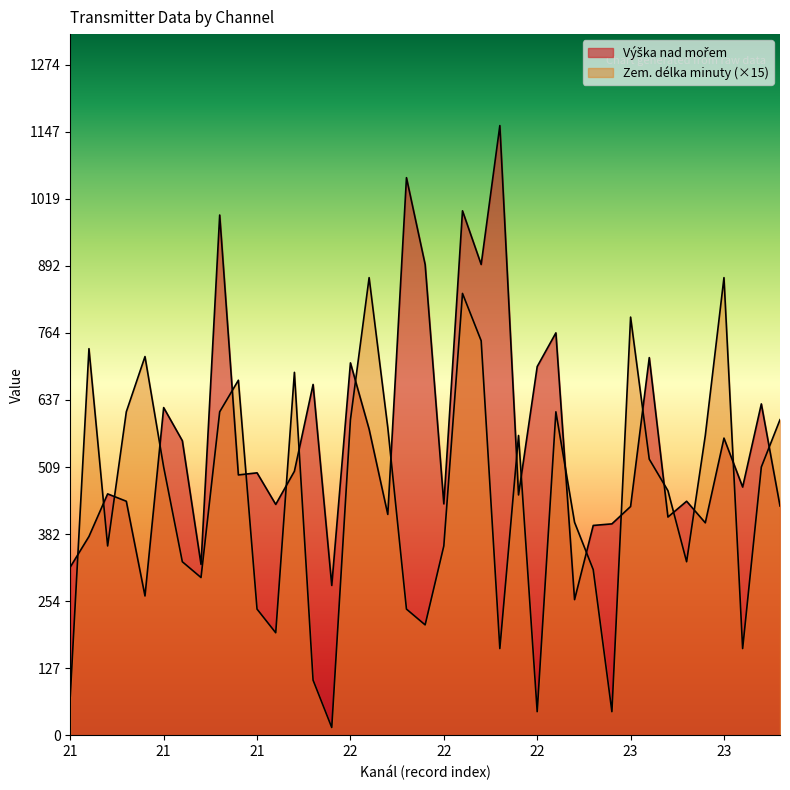

At how many categories does at least one series exceed 743?

10